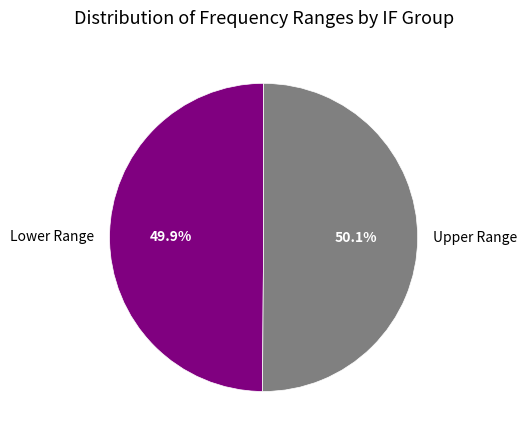

What is the ratio of the value at Upper Range to the value at Lower Range?

1.0